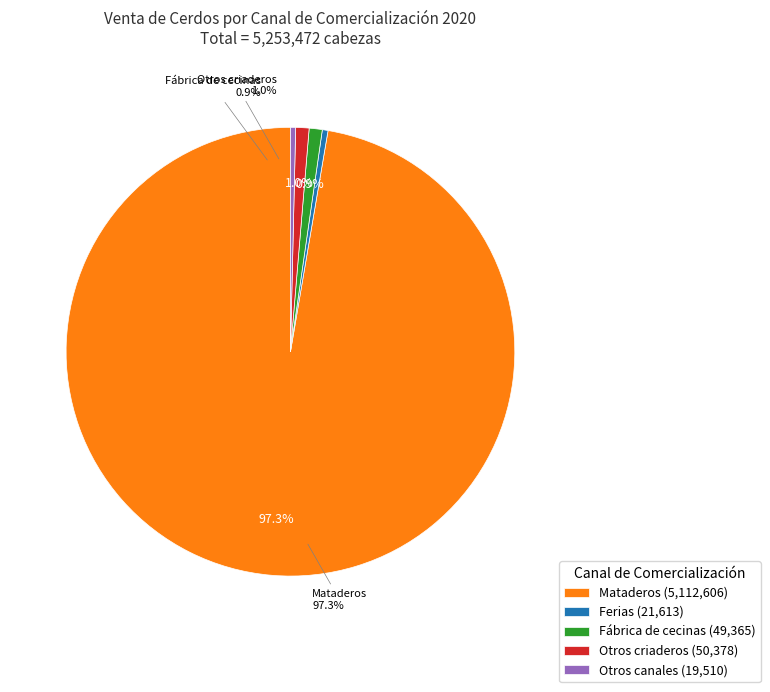

Does Mataderos represent more than half of the total?

Yes